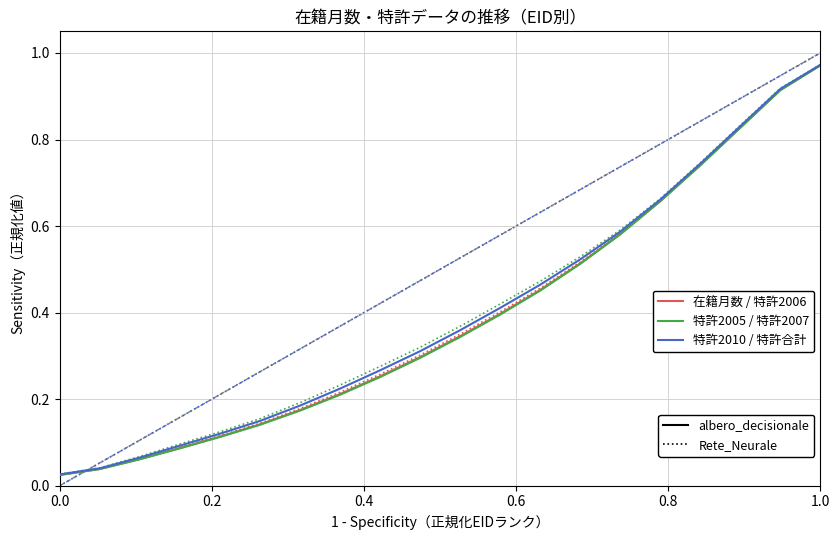

Does the chart display data point markers on the line(s)?

No